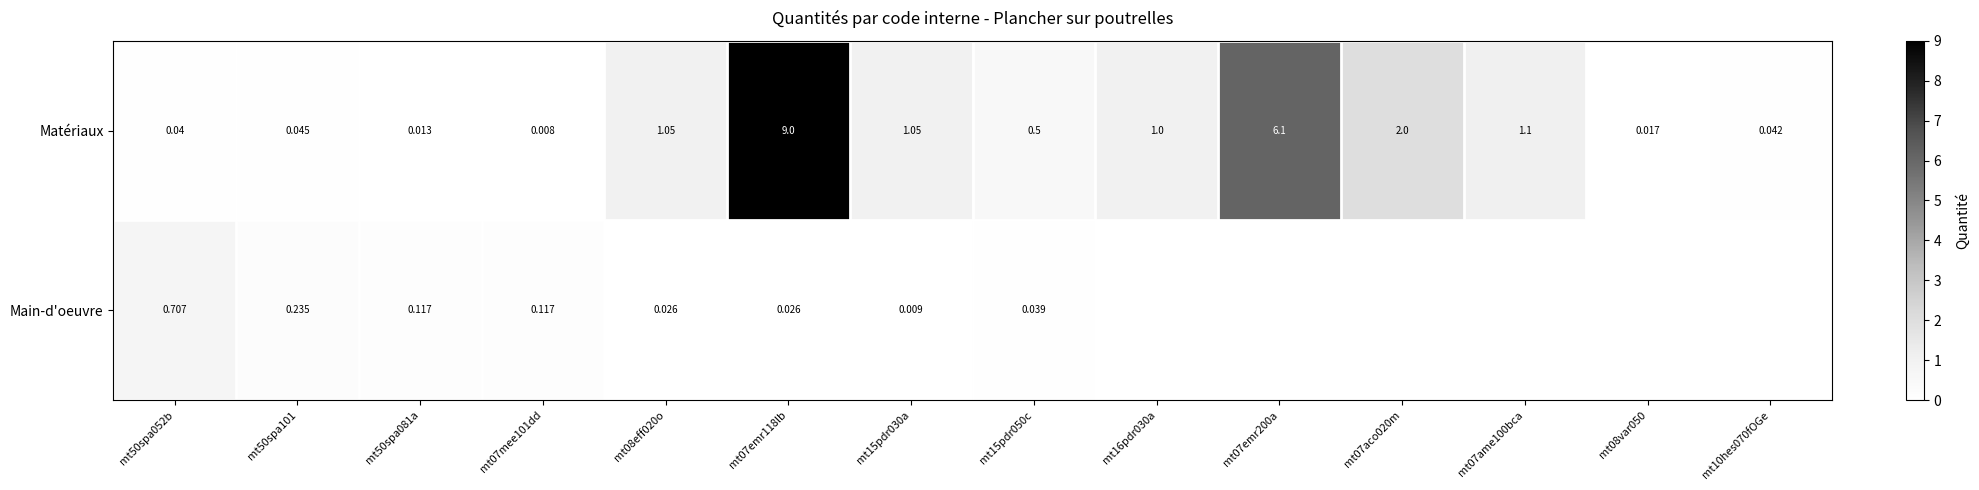

Is the value of Matériaux at mt07emr200a greater than the value of Main-d'oeuvre at mt50spa052b?

Yes